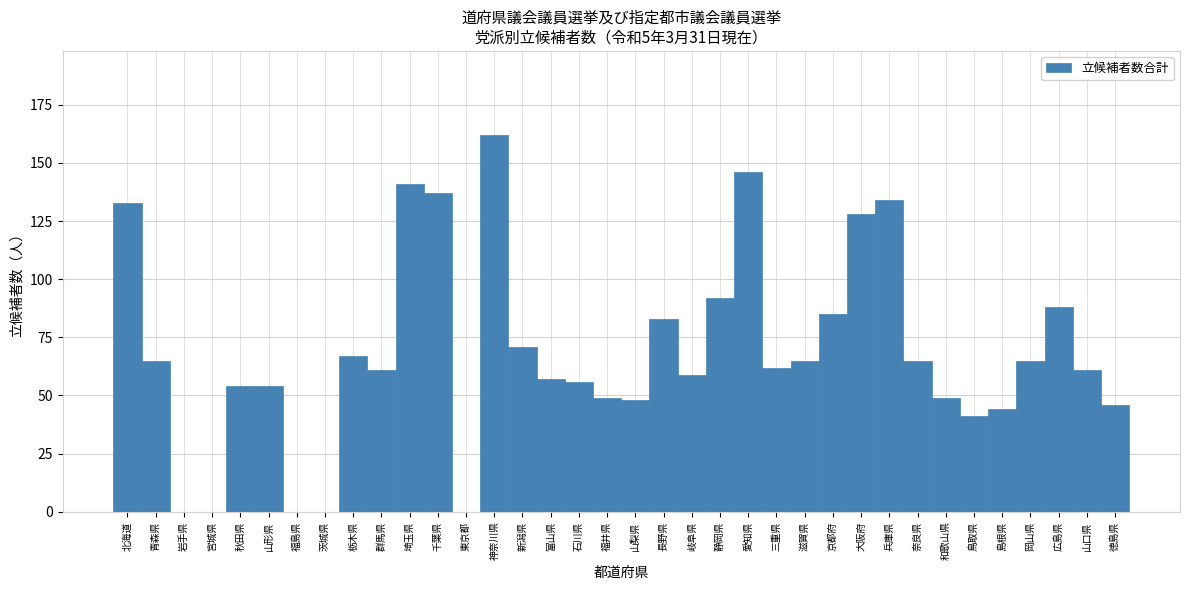

Approximately how many times larger is the value at 北海道 compared to 大阪府?

1.0